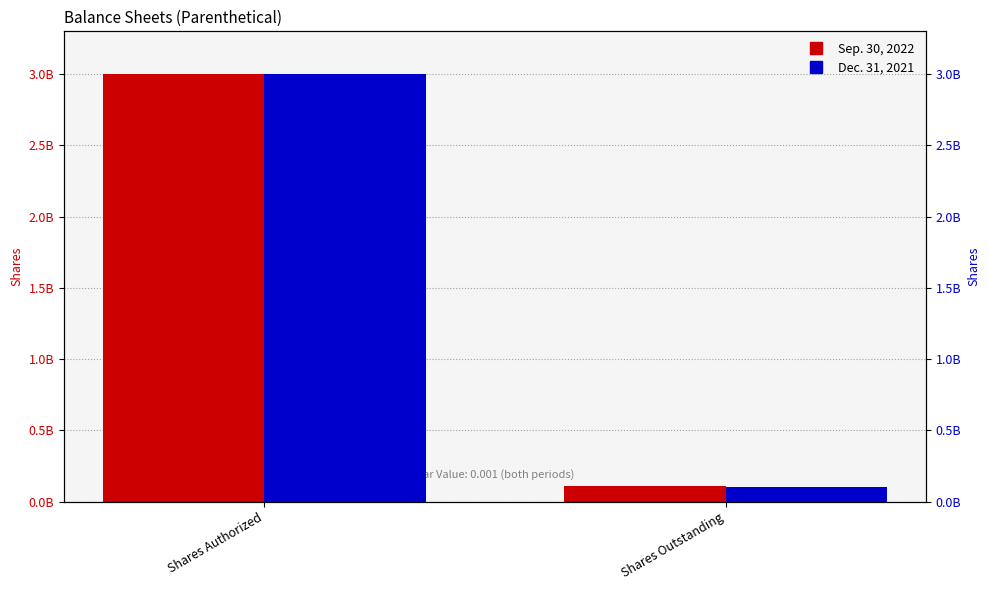

Which series has the largest range (max minus min)?

Dec. 31, 2021